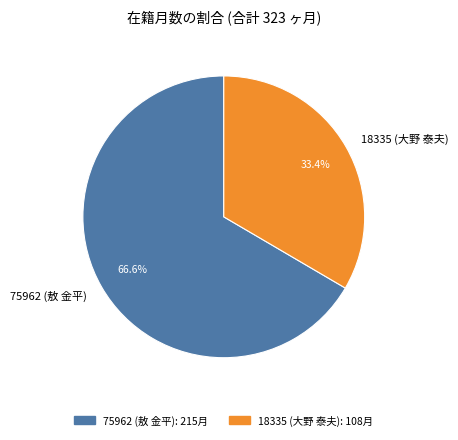

Between 18335 (大野 泰夫) and 75962 (敖 金平), which is larger?

75962 (敖 金平)